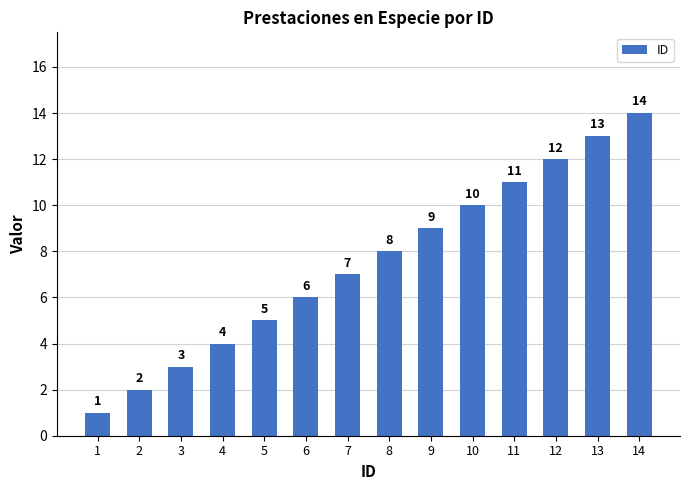

Reading left to right, transcribe all the data shown in this chart.

1=1	2=2	3=3	4=4	5=5	6=6	7=7	8=8	9=9	10=10	11=11	12=12	13=13	14=14